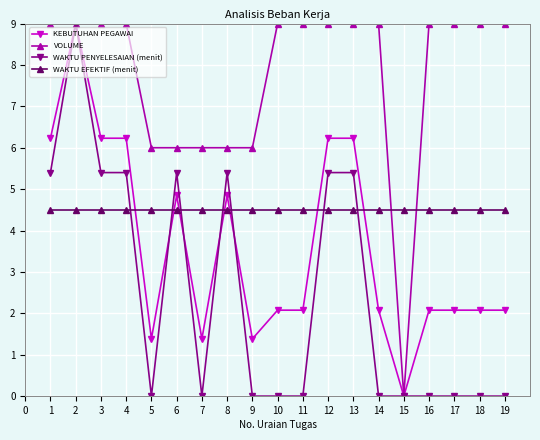

The VOLUME series shows 9.0 at 13. True or false?

True